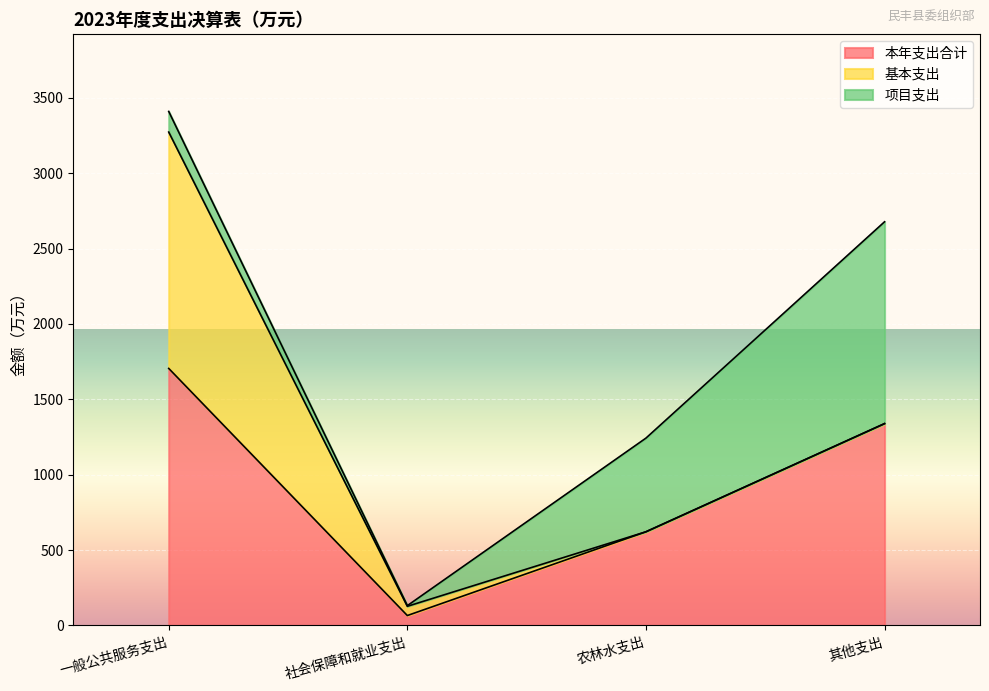

What is the label of the 2nd point from the left?

社会保障和就业支出